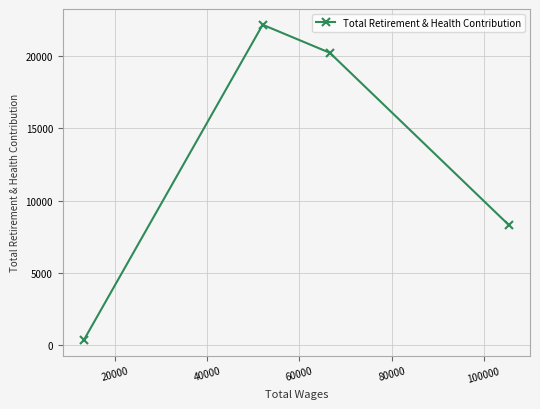

What is the maximum value shown in the chart?

22164